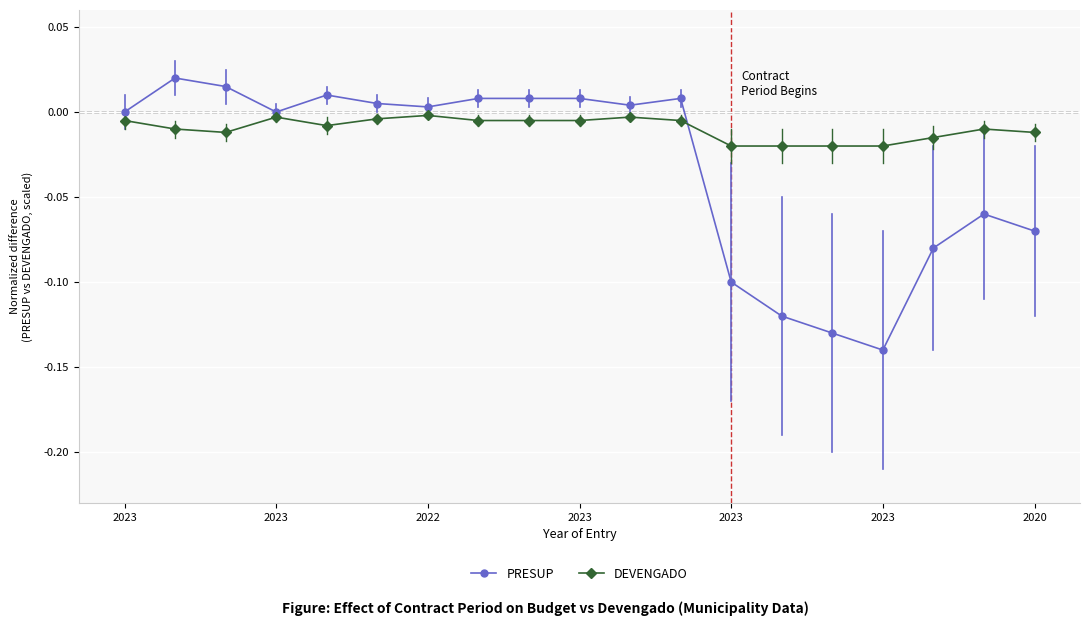

True or false: PRESUP has more than 1 points higher than both neighbors.

True